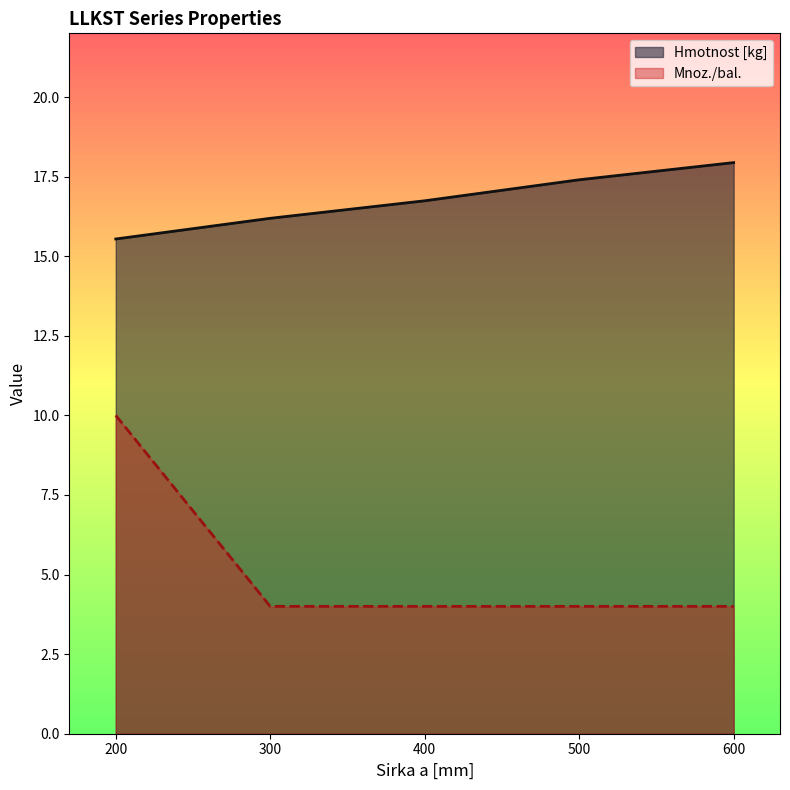

True or false: Mnoz./bal. has a value of 4.0 at 400.

True